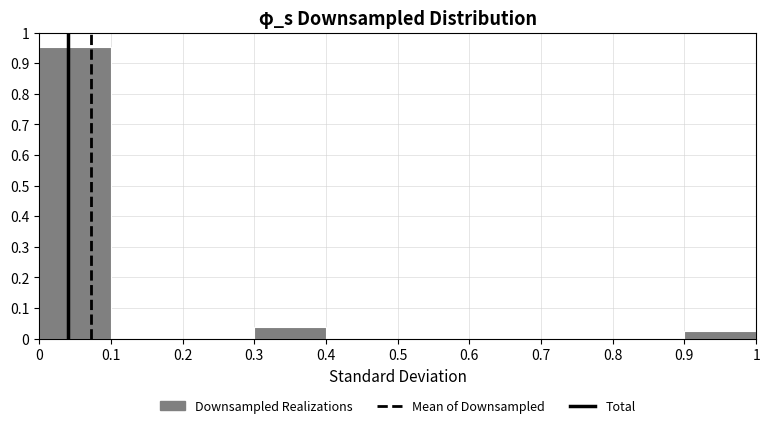

Reading left to right, list every bar in this chart as the range it spans on the x-axis followed by its height. The values are not printed on the chart, so give them approximately, as read against the axis.

0 to 0.1: 0.95
0.1 to 0.2: 0
0.2 to 0.3: 0
0.3 to 0.4: 0.04
0.4 to 0.5: 0
0.5 to 0.6: 0
0.6 to 0.7: 0
0.7 to 0.8: 0
0.8 to 0.9: 0
0.9 to 1: 0.03